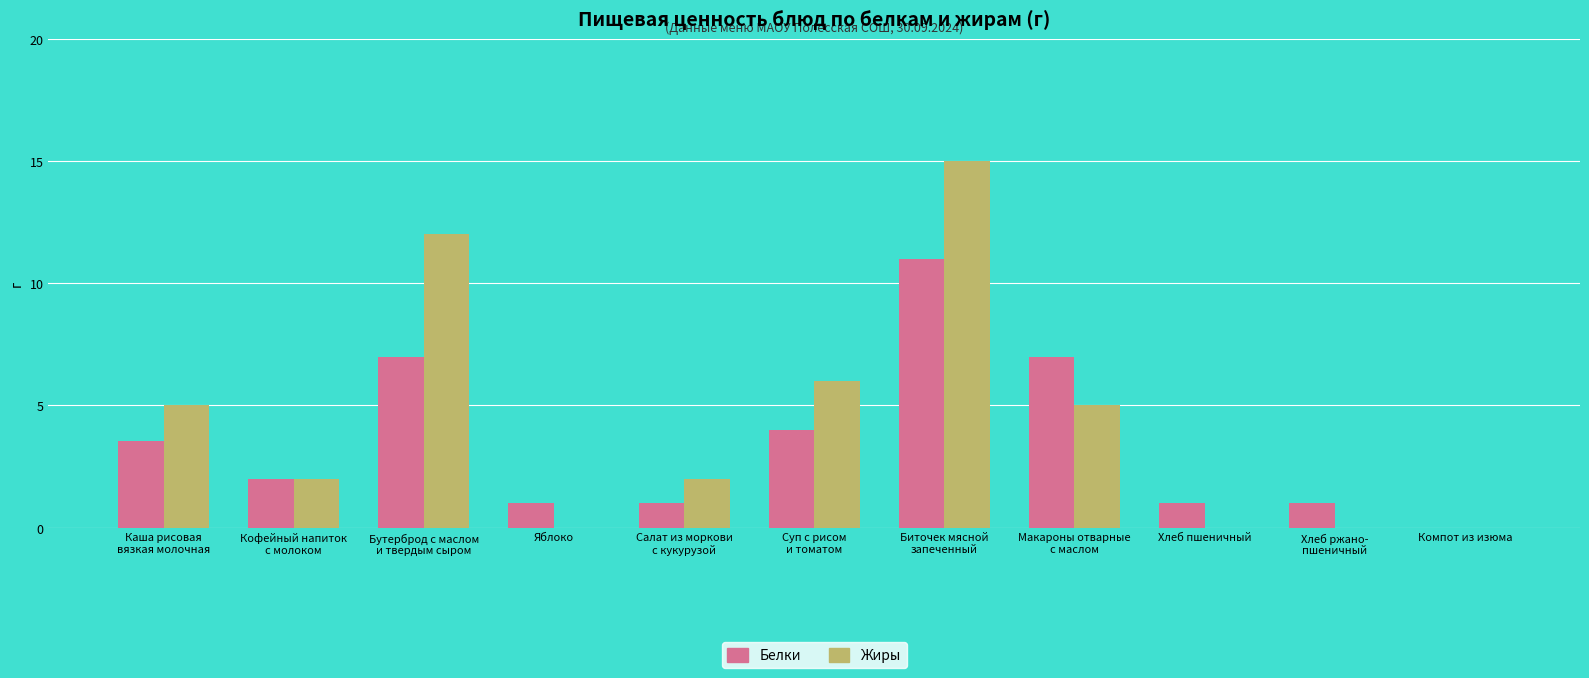

True or false: Белки has a value of 6.3 at Биточек мясной
запеченный.

False